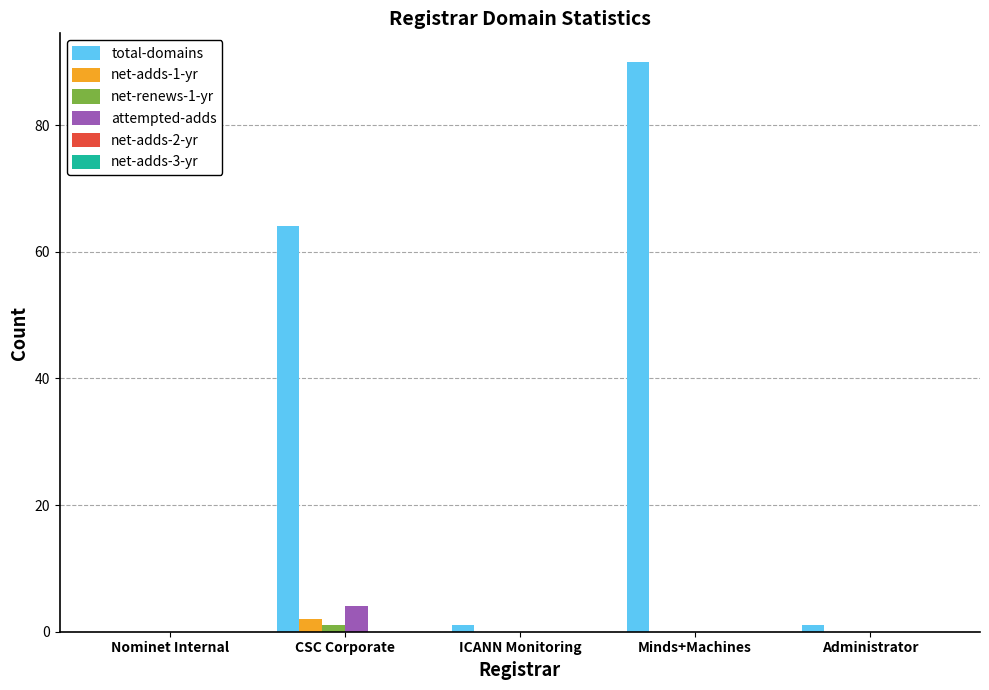

Which series has the largest total across all categories?

total-domains